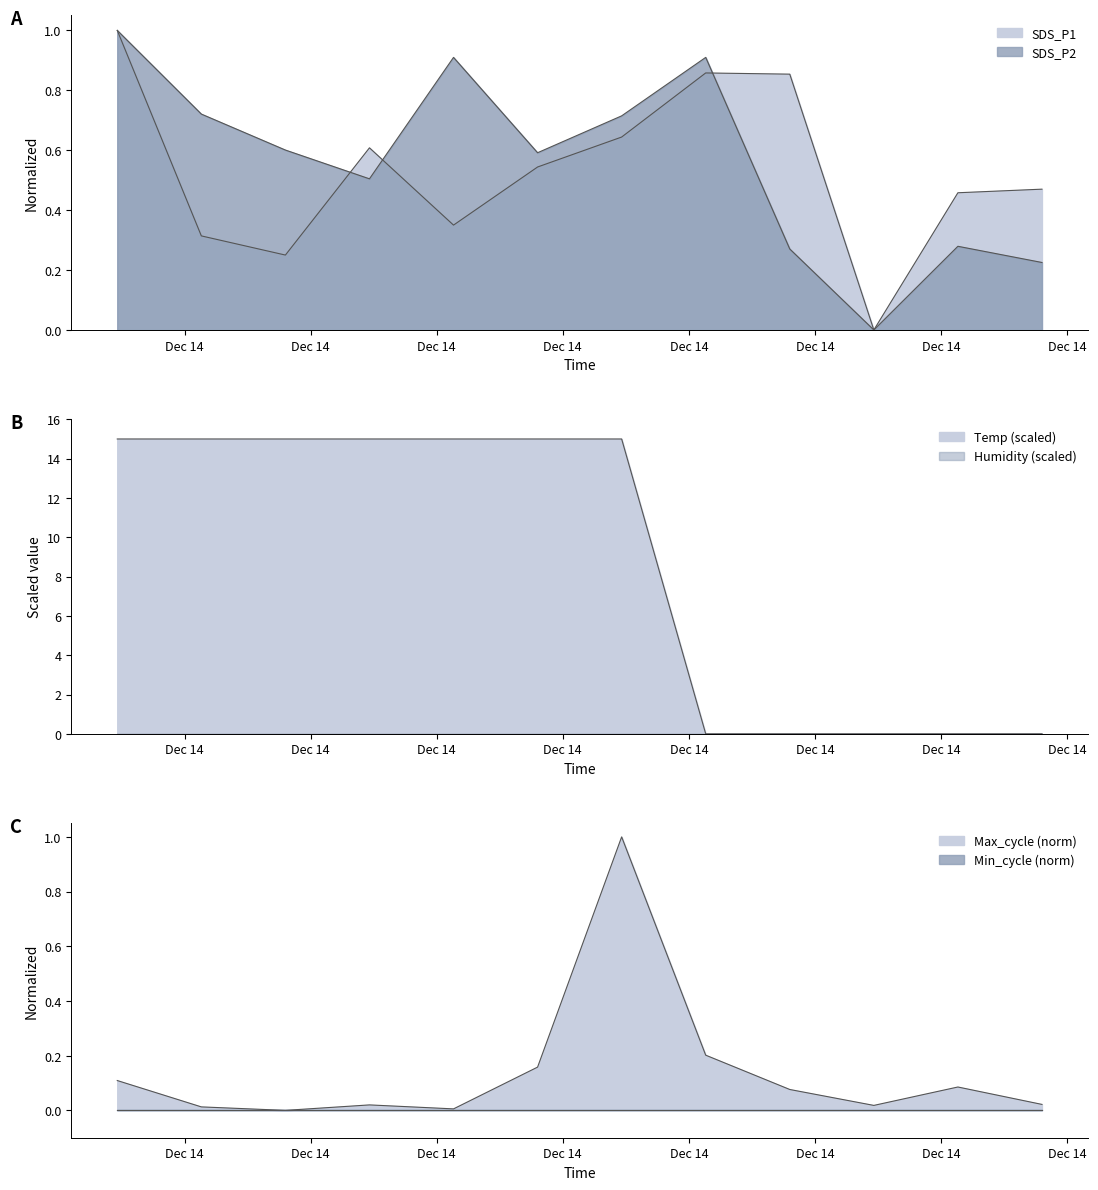

Is it true that SDS_P1 equals 0.6 at 2021/12/14 00:30?

True